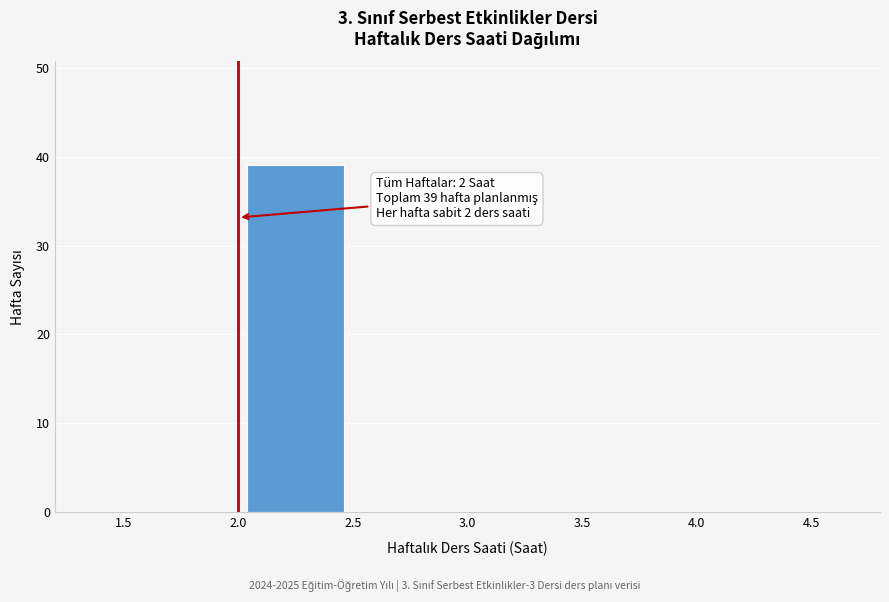

Which range on the x-axis has the tallest bar?

2.0 to 2.5